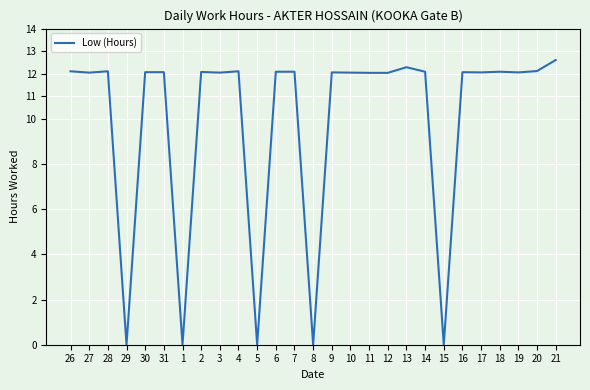

What is the greatest value displayed?

12.6